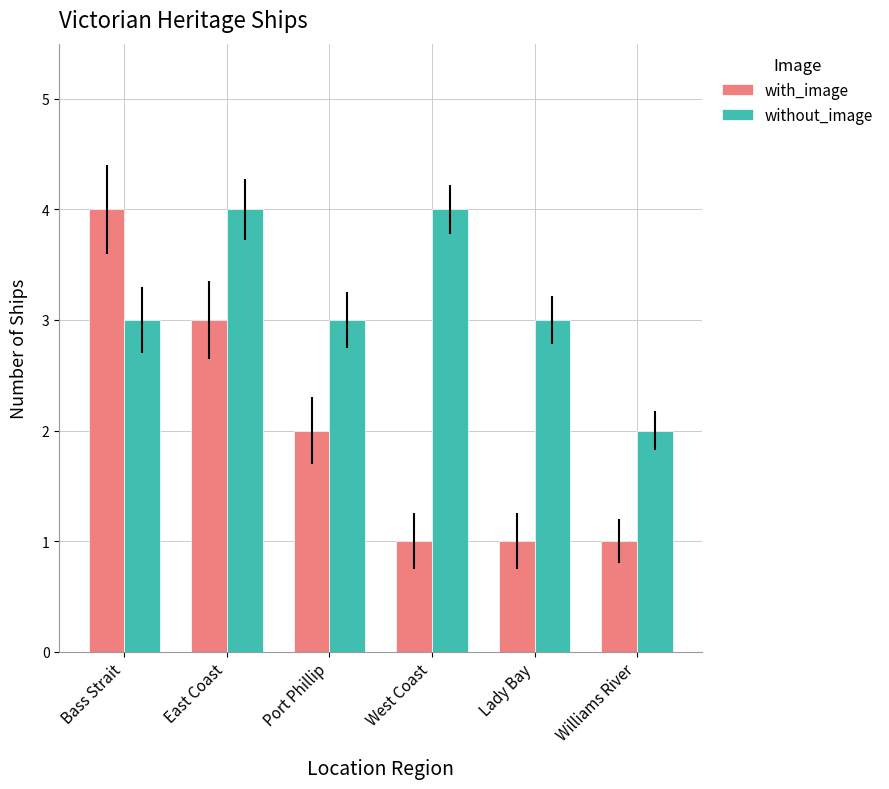

Is the value of with_image at East Coast greater than the value of without_image at West Coast?

No